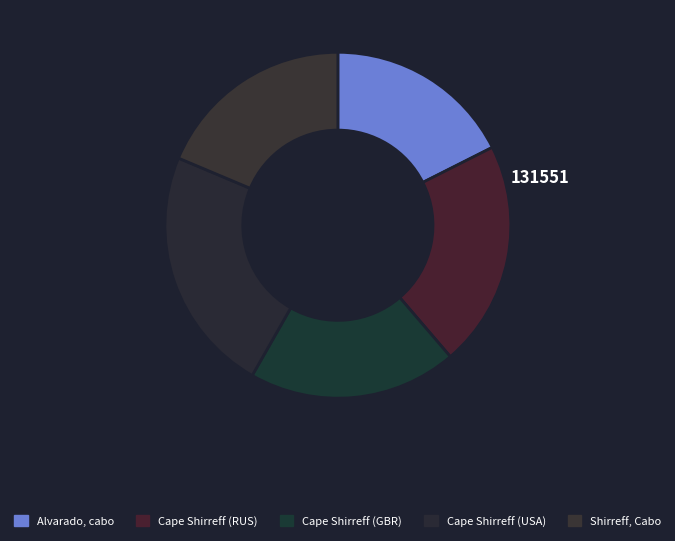

How many segments does this pie chart have?

5